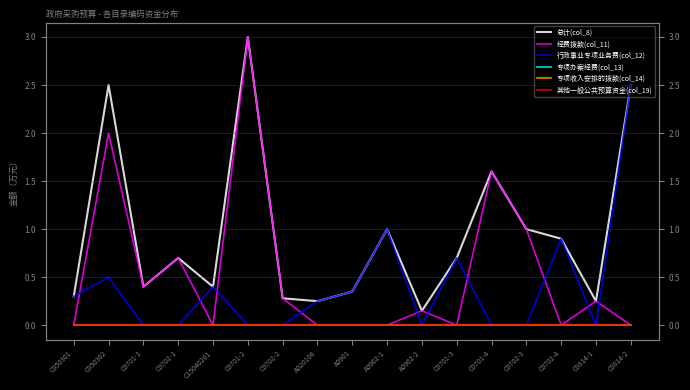

The value of 总计(col_8) at A020106 is 0.1. True or false?

False